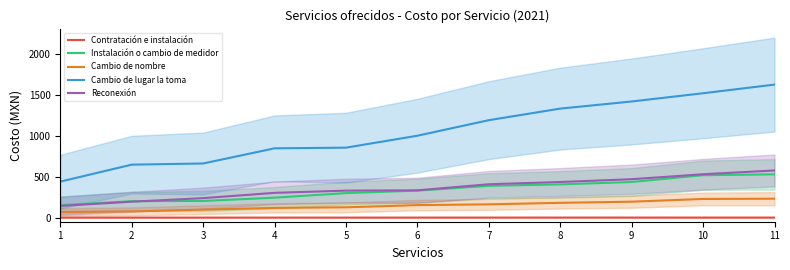

What is the sum of all Cambio de lugar la toma values?

11563.0